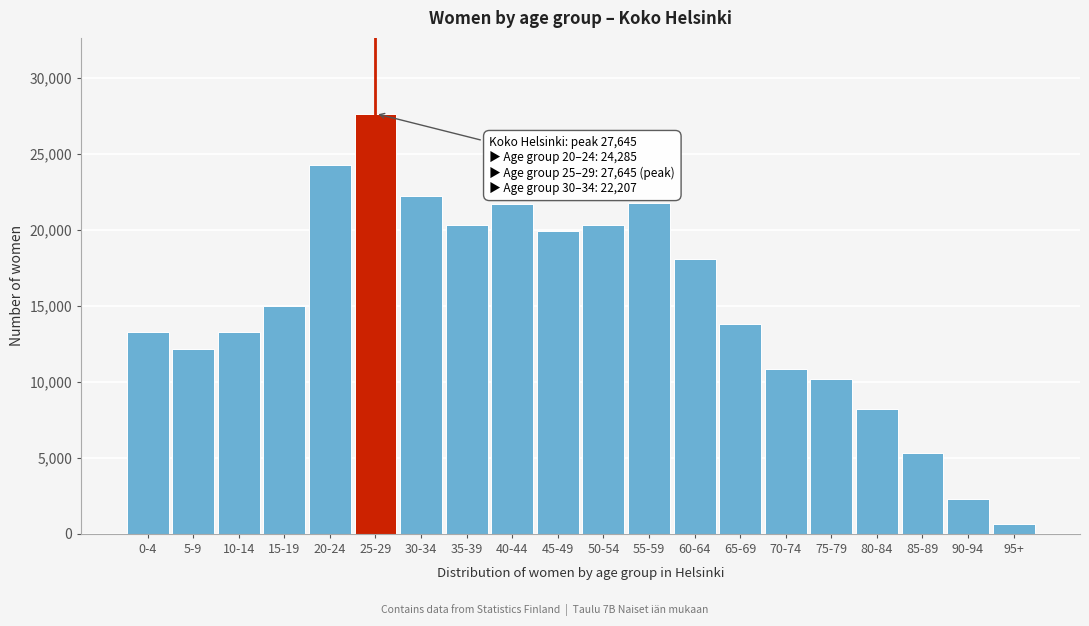

Which category has the lowest value across all series?

95+